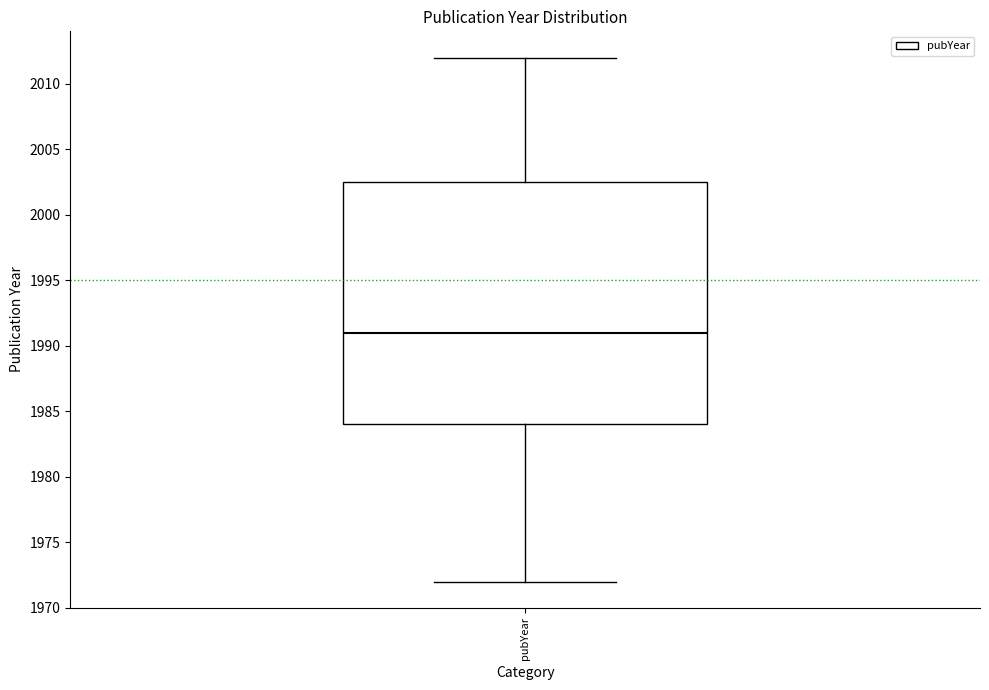

Read this box plot against the y-axis: the position of the median line, the range covered by the box, and the ends of both whiskers. The values are not printed on the chart, so give them approximately, as read against the axis.

median 1991.0, box 1984.0 to 2002.5, whiskers 1972.0 to 2012.0